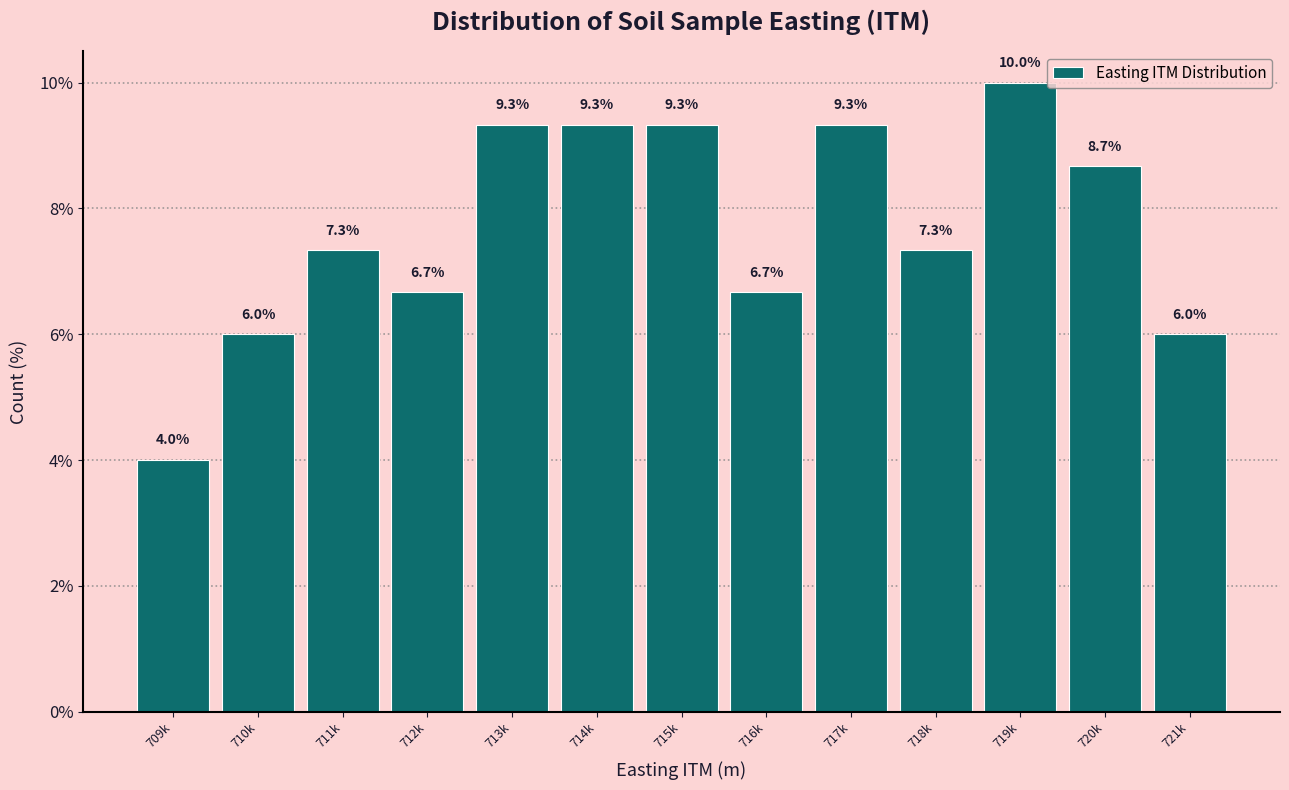

Reading left to right, extract all data points from this chart.

709k=4.0	710k=6.0	711k=7.3	712k=6.7	713k=9.3	714k=9.3	715k=9.3	716k=6.7	717k=9.3	718k=7.3	719k=10.0	720k=8.7	721k=6.0